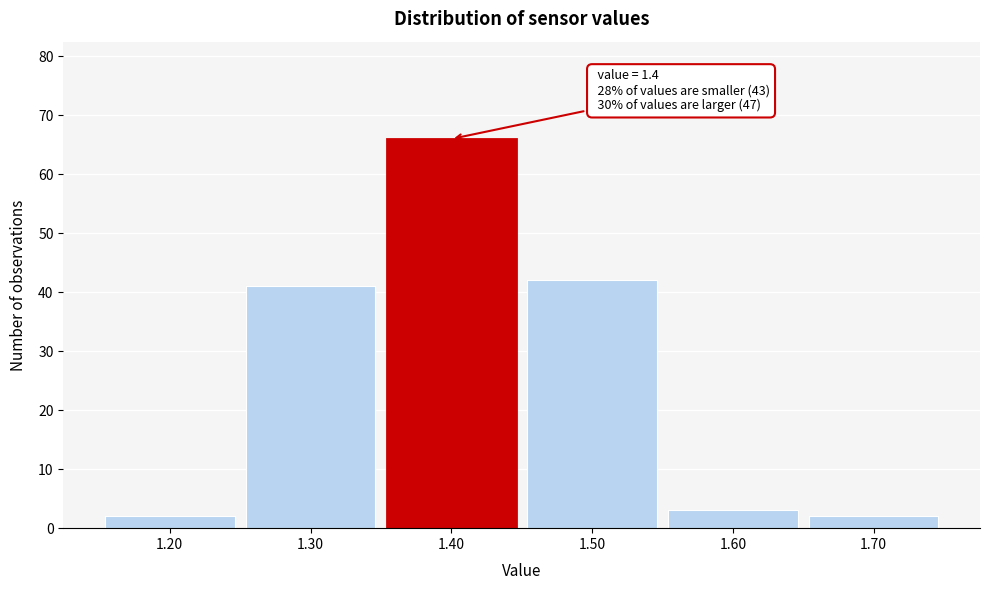

Which range on the x-axis has the tallest bar?

1.35 to 1.45